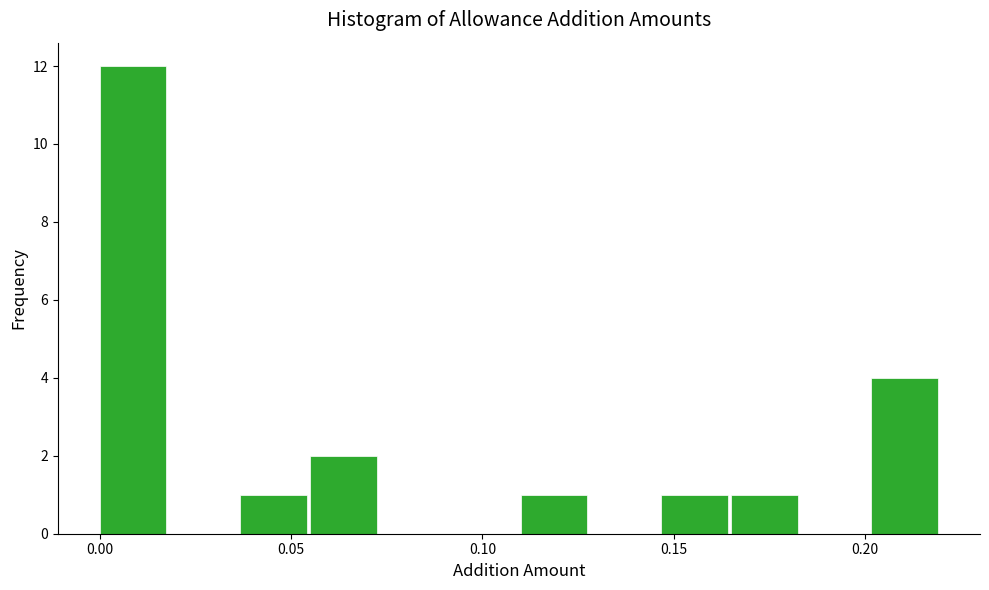

Read against the x-axis, roughly where is the centre of the tallest bar?

0.010